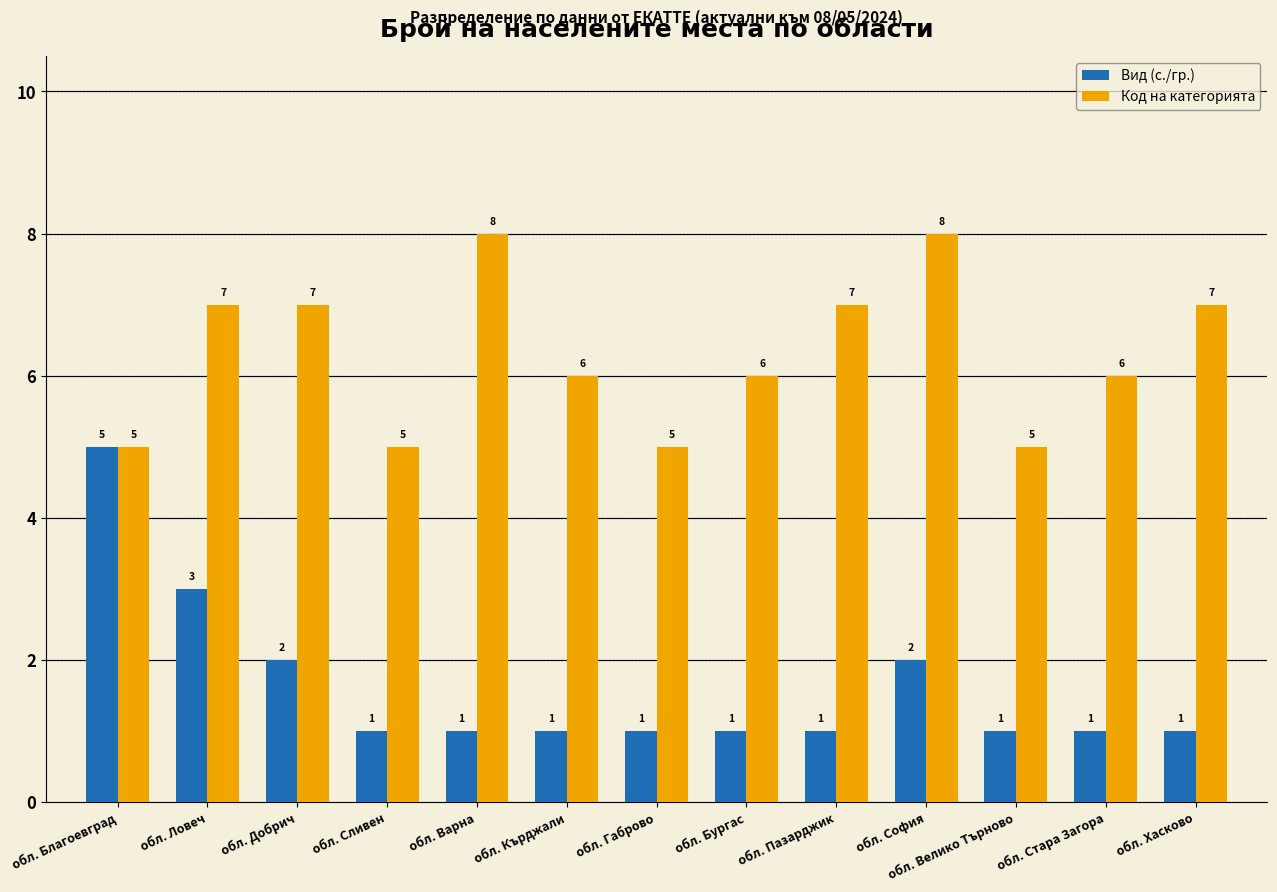

Reading left to right, list all the values displayed in this chart.

Вид (с./гр.): обл. Благоевград=5	обл. Ловеч=3	обл. Добрич=2	обл. Сливен=1	обл. Варна=1	обл. Кърджали=1	обл. Габрово=1	обл. Бургас=1	обл. Пазарджик=1	обл. София=2	обл. Велико Търново=1	обл. Стара Загора=1	обл. Хасково=1
Код на категорията: обл. Благоевград=5	обл. Ловеч=7	обл. Добрич=7	обл. Сливен=5	обл. Варна=8	обл. Кърджали=6	обл. Габрово=5	обл. Бургас=6	обл. Пазарджик=7	обл. София=8	обл. Велико Търново=5	обл. Стара Загора=6	обл. Хасково=7